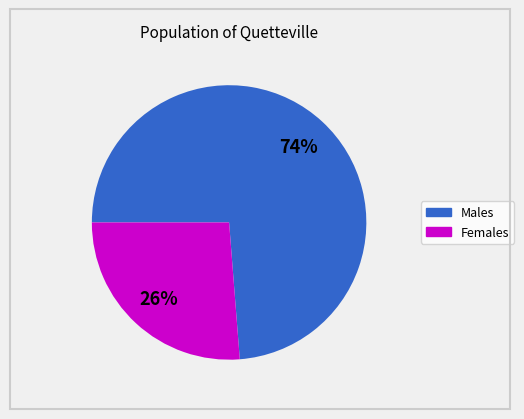

To the nearest percent, what is the difference between the largest and smallest slice percentages?

48%